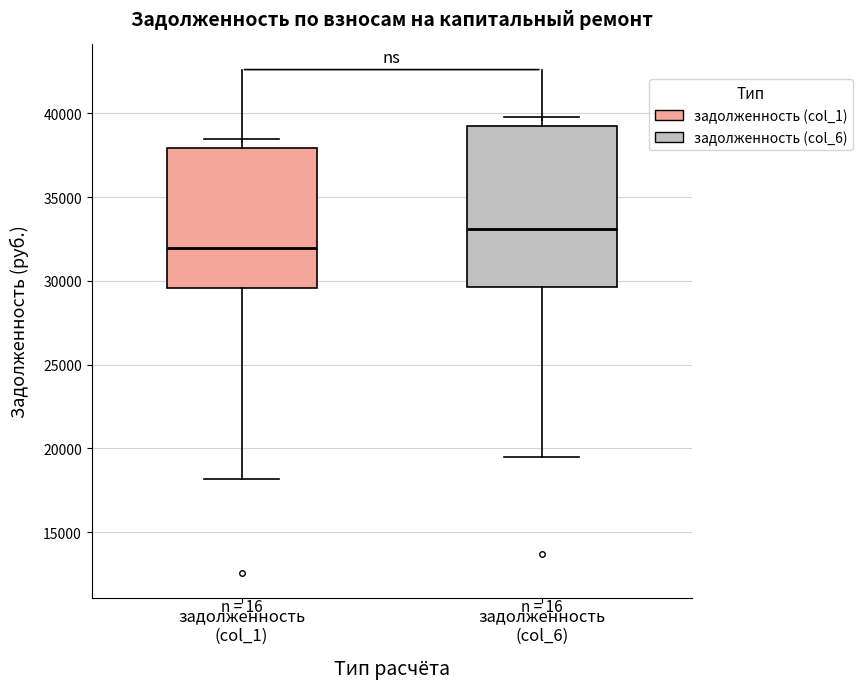

Where is the upper edge of the box for задолженность (col_6) on the y-axis? The values are not printed on the chart, so give them approximately, as read against the axis.

39000